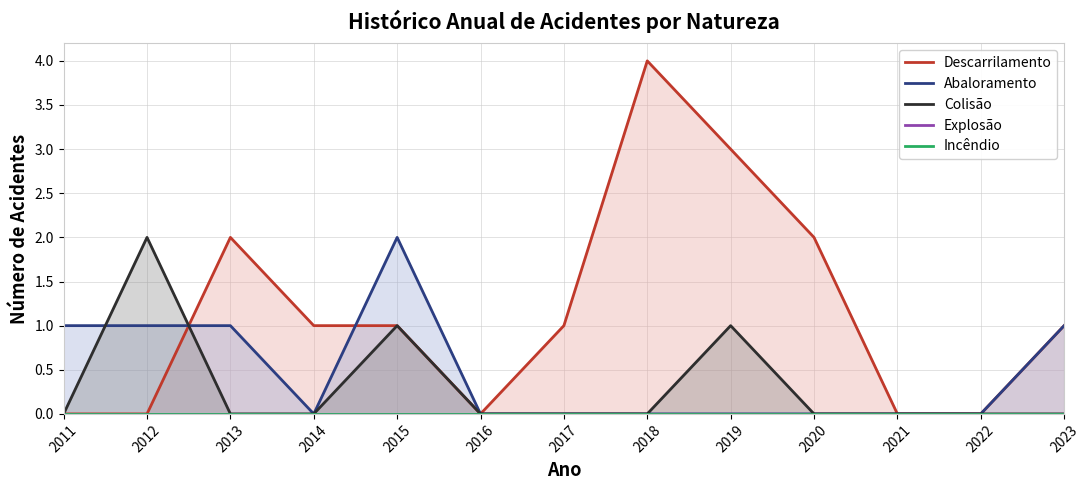

Is it true that Explosão equals 0 at 2016?

True